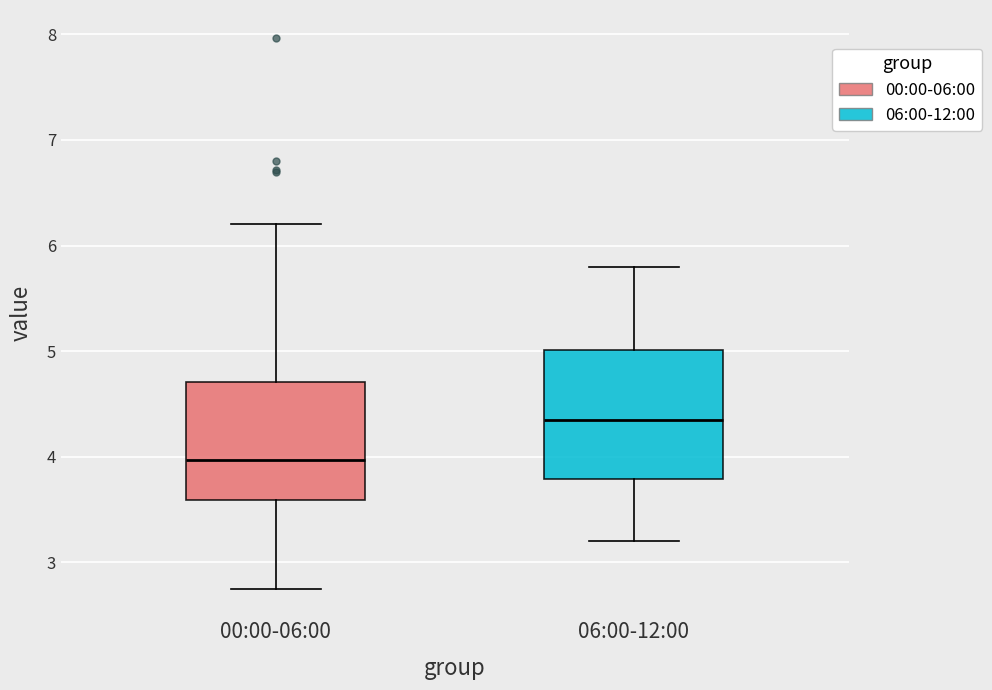

Comparing the boxes themselves (not the whiskers), which one is the tallest?

06:00-12:00